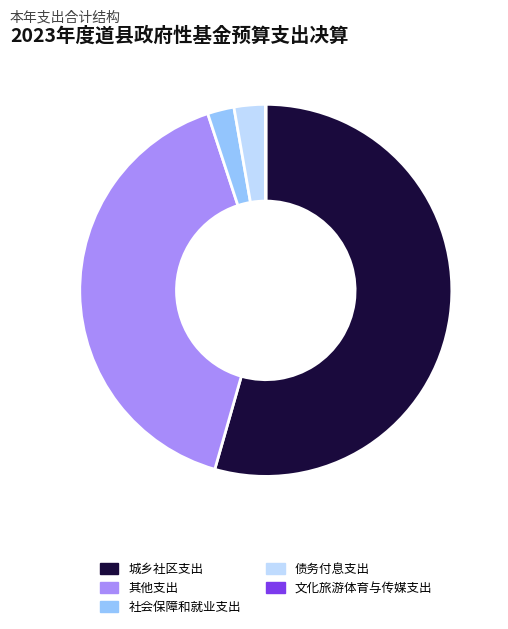

Which slice represents more than half of the pie?

城乡社区支出